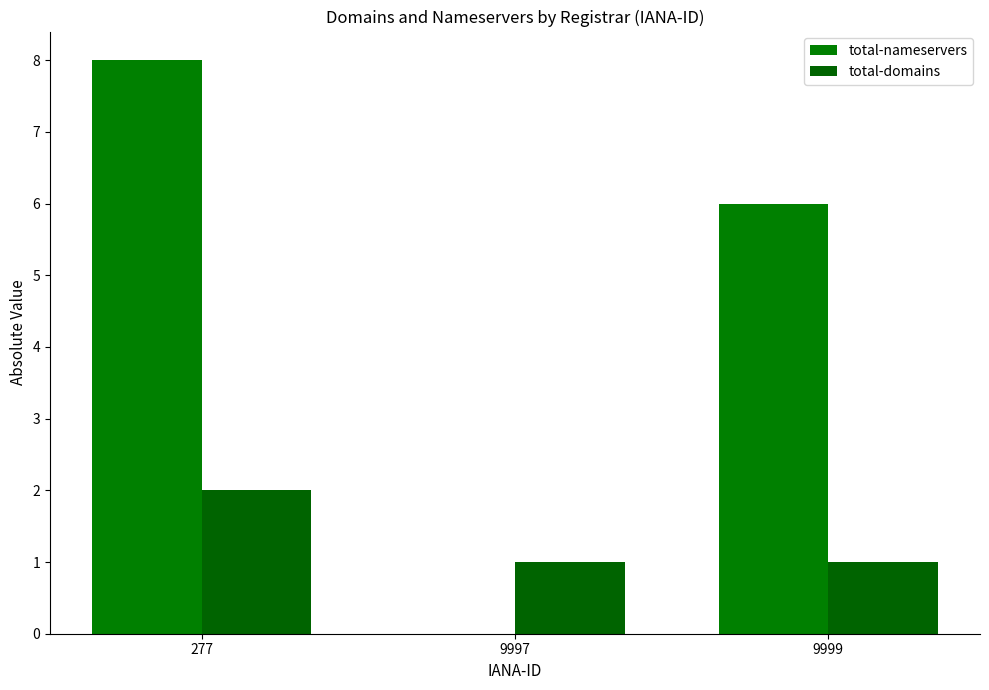

Which series has the widest spread of values?

total-nameservers